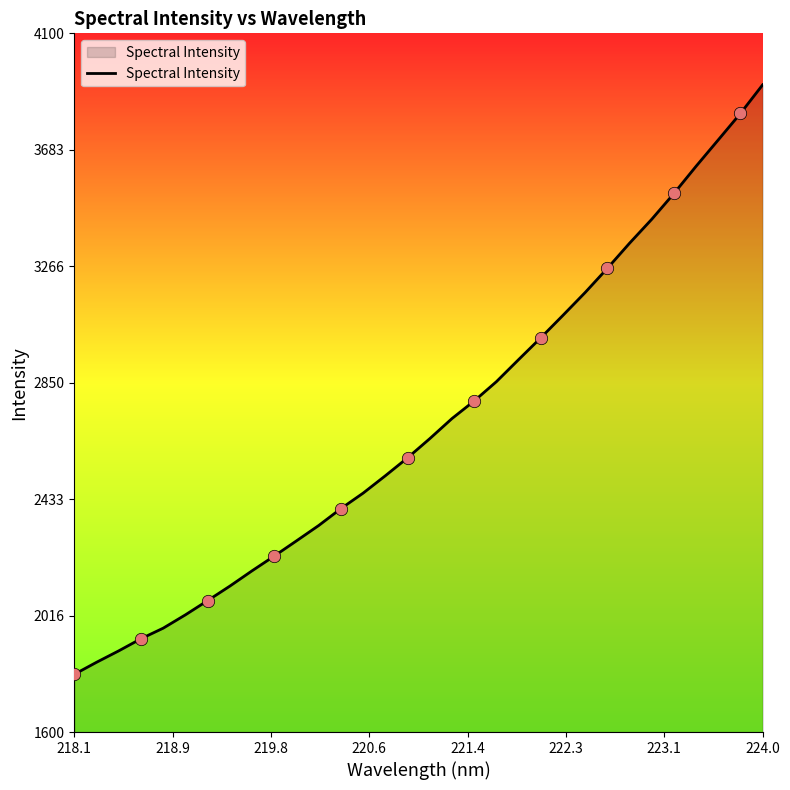

What is the smallest value displayed?

1806.5